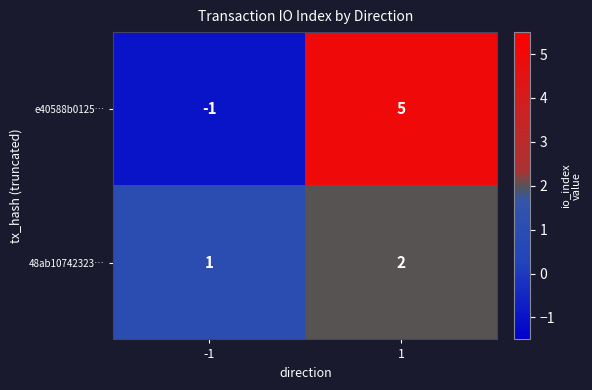

What is the total value across all series at 1?

7